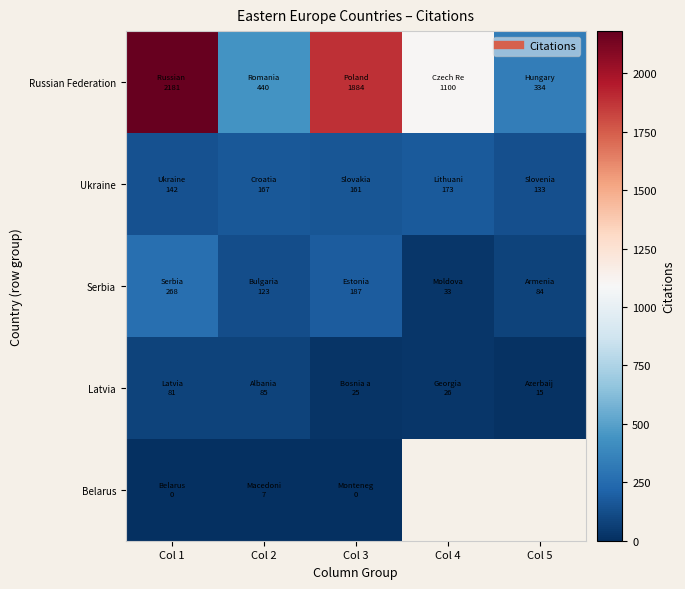

At which label does Russian Federation reach its peak?

Col 1